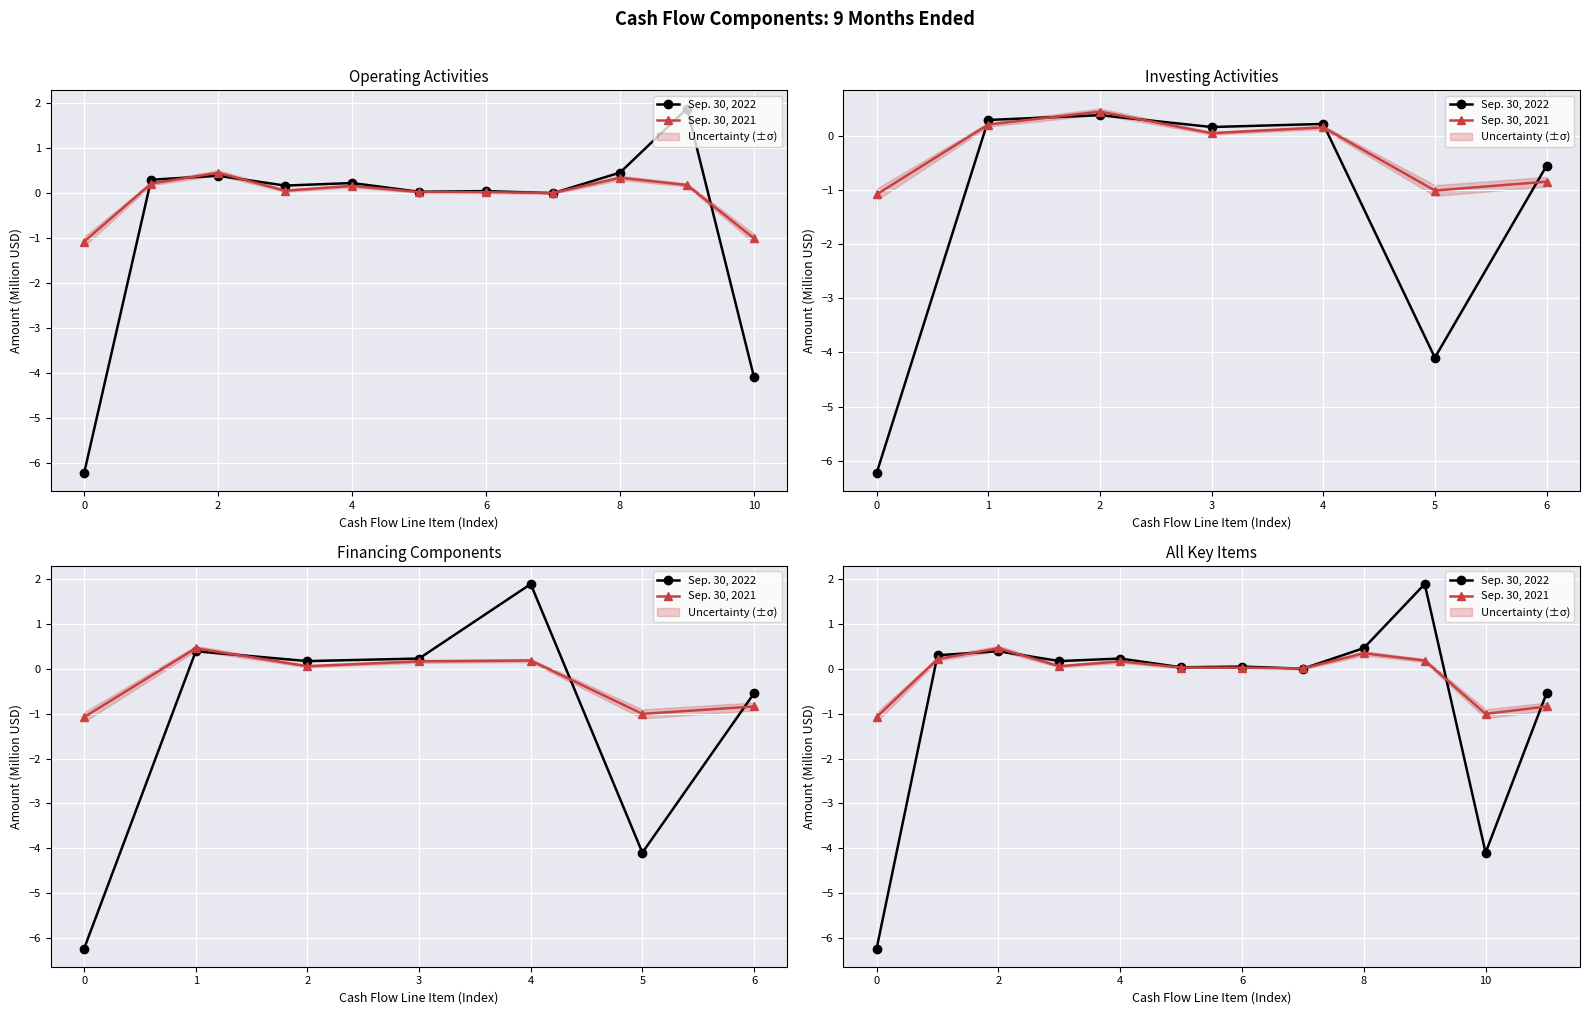

How many lines are shown in the chart?

2